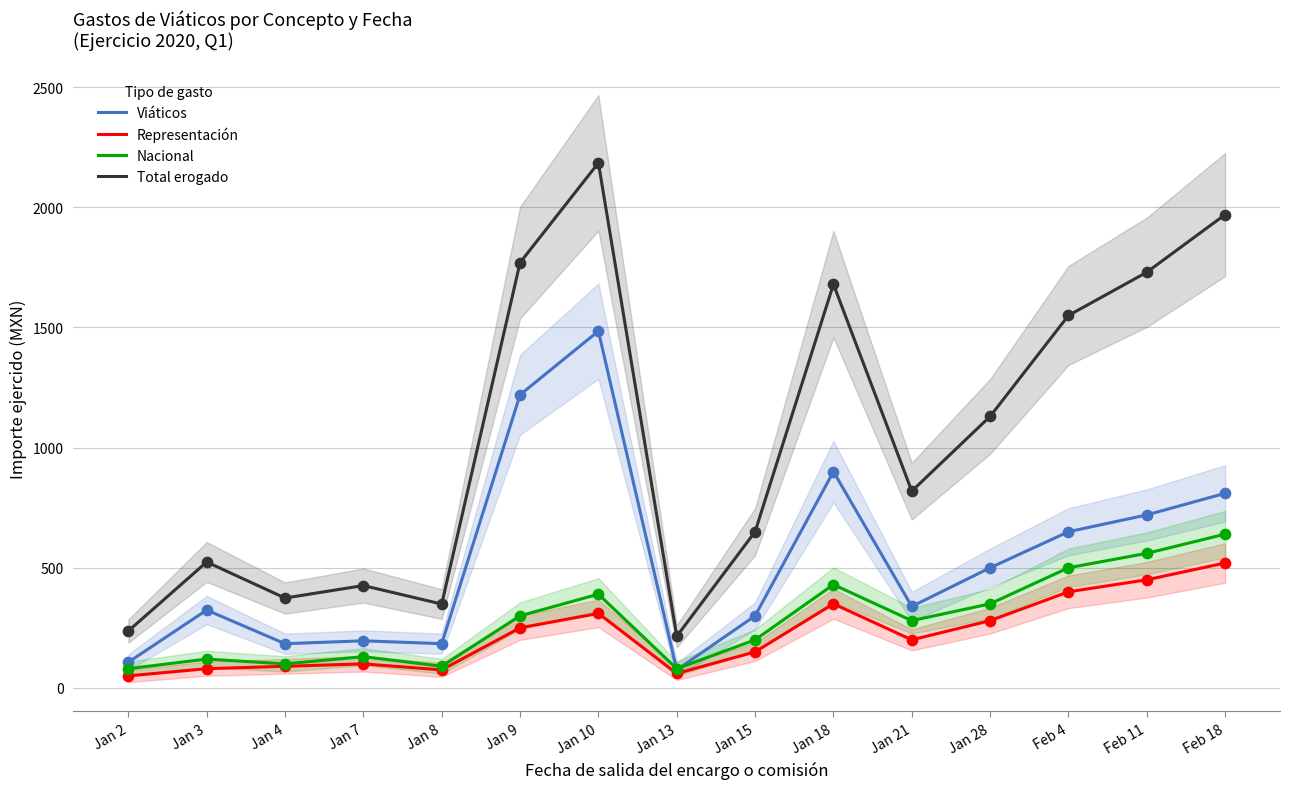

Which series reaches the maximum Y coordinate?

Total erogado